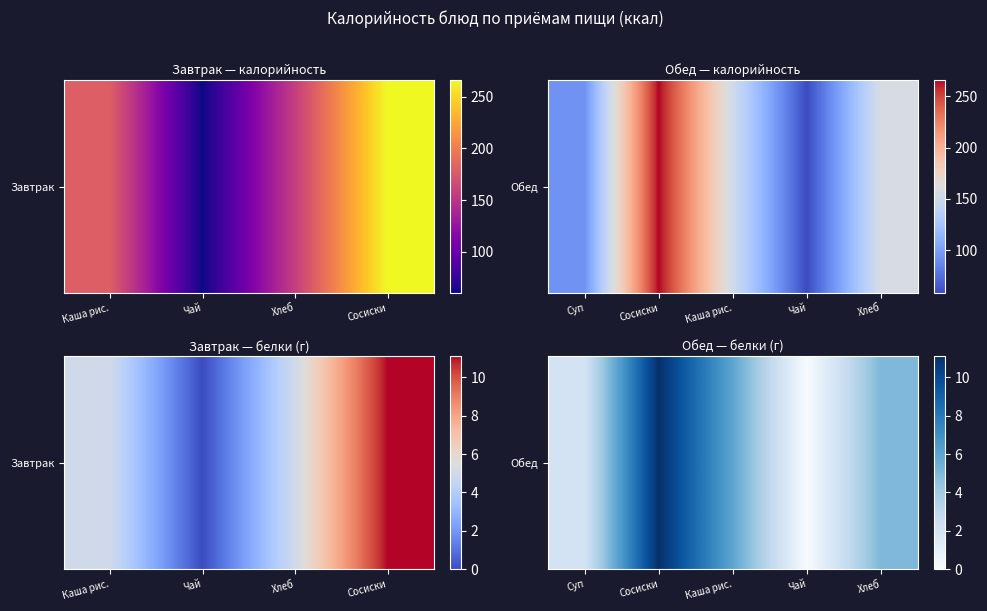

How many data points are less than 5?

2